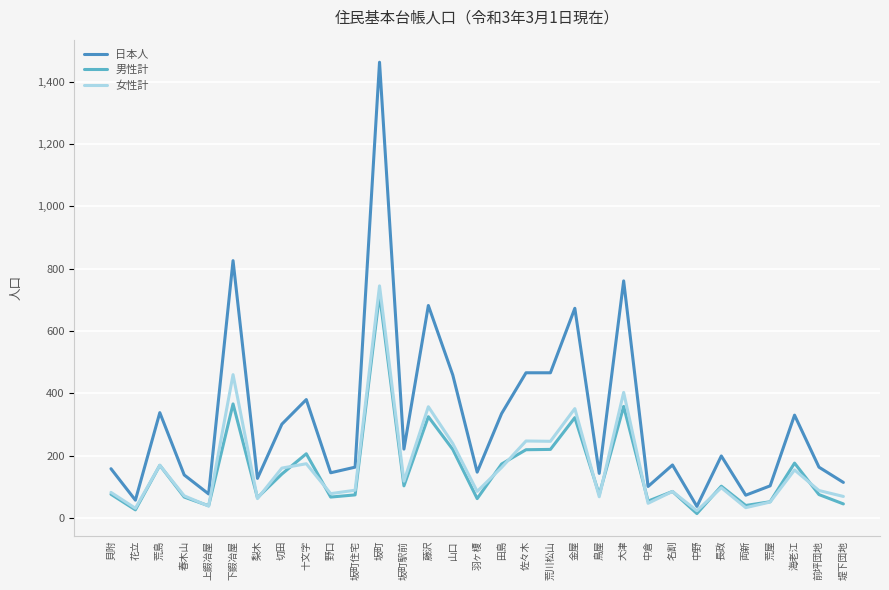

What is the greatest value displayed?

1463